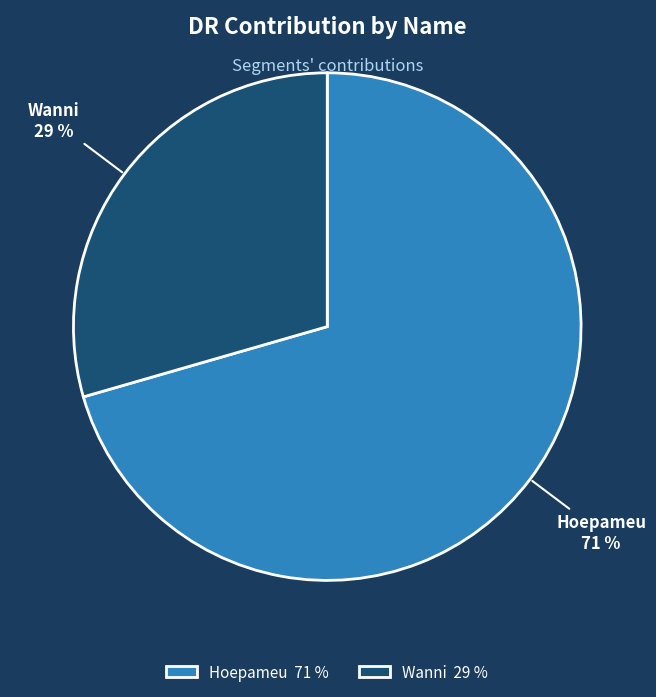

Is the sum of Hoepameu and Wanni greater than half?

Yes